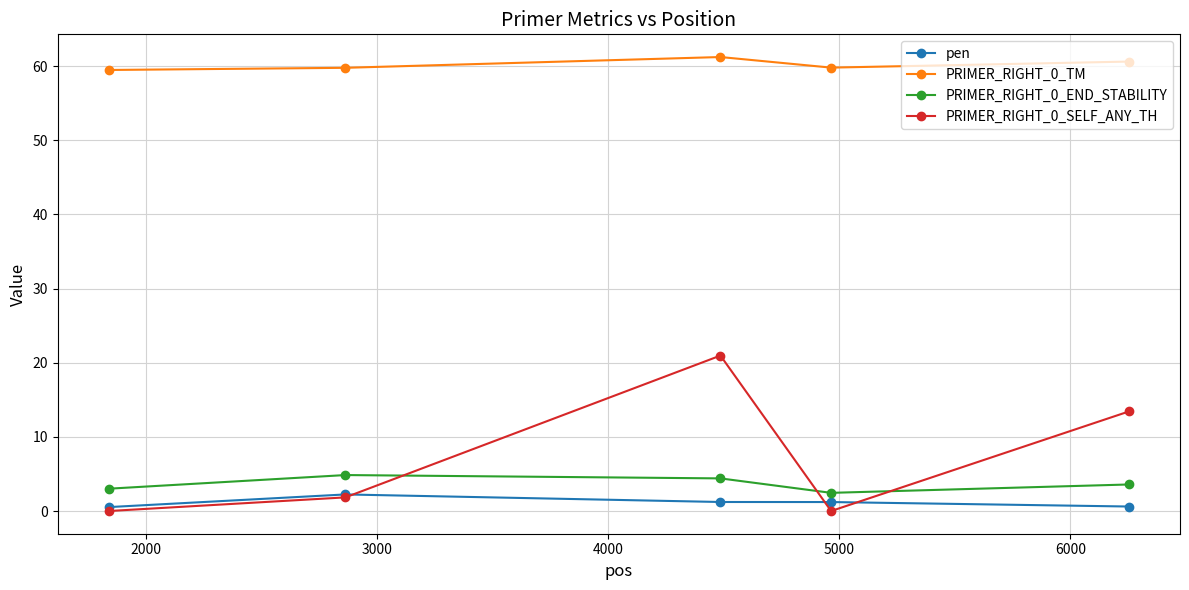

What is the maximum value for PRIMER_RIGHT_0_SELF_ANY_TH?

21.0